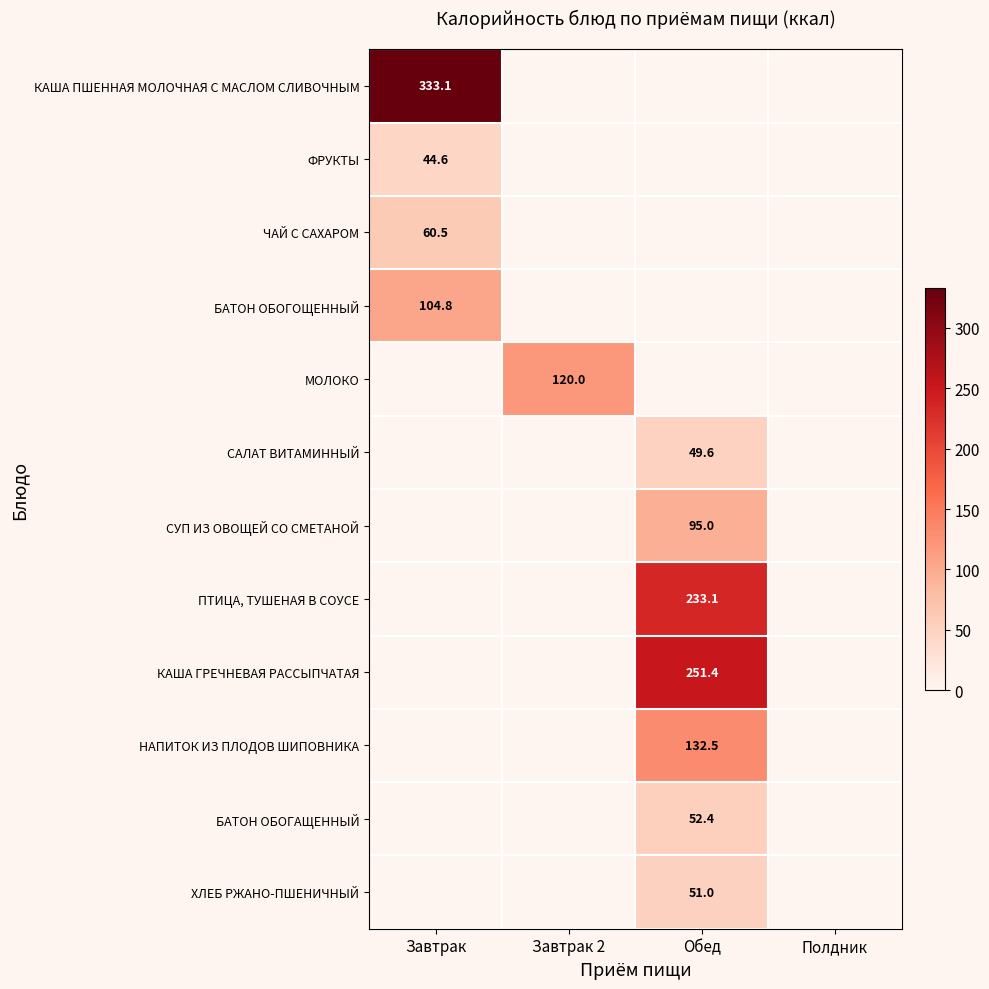

Is it true that ПТИЦА, ТУШЕНАЯ В СОУСЕ equals 233.1 at Обед?

True